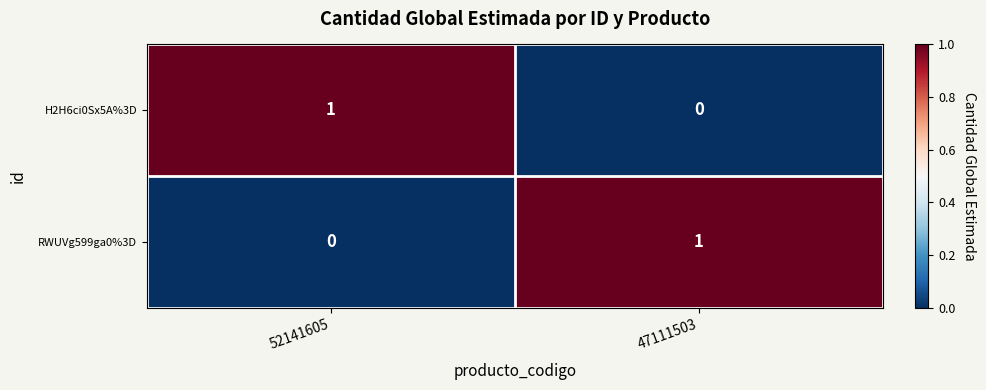

Rank the series at 52141605 from lowest to highest value.

RWUVg599ga0%3D, H2H6ci0Sx5A%3D